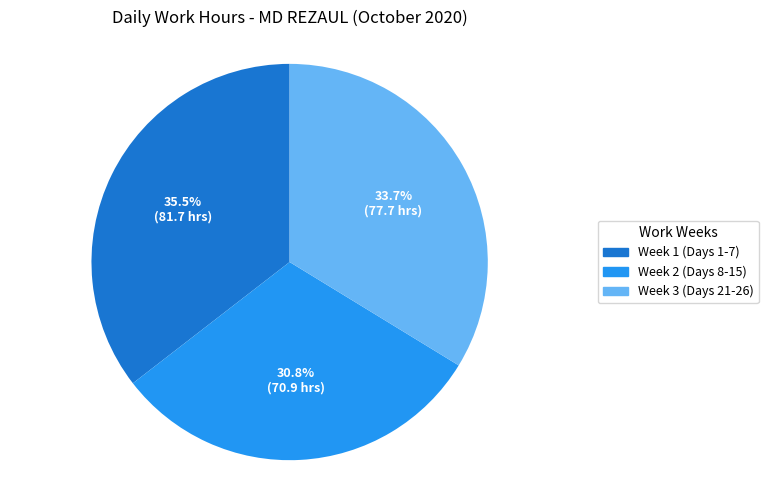

Is there any slice that represents more than half of the pie?

No